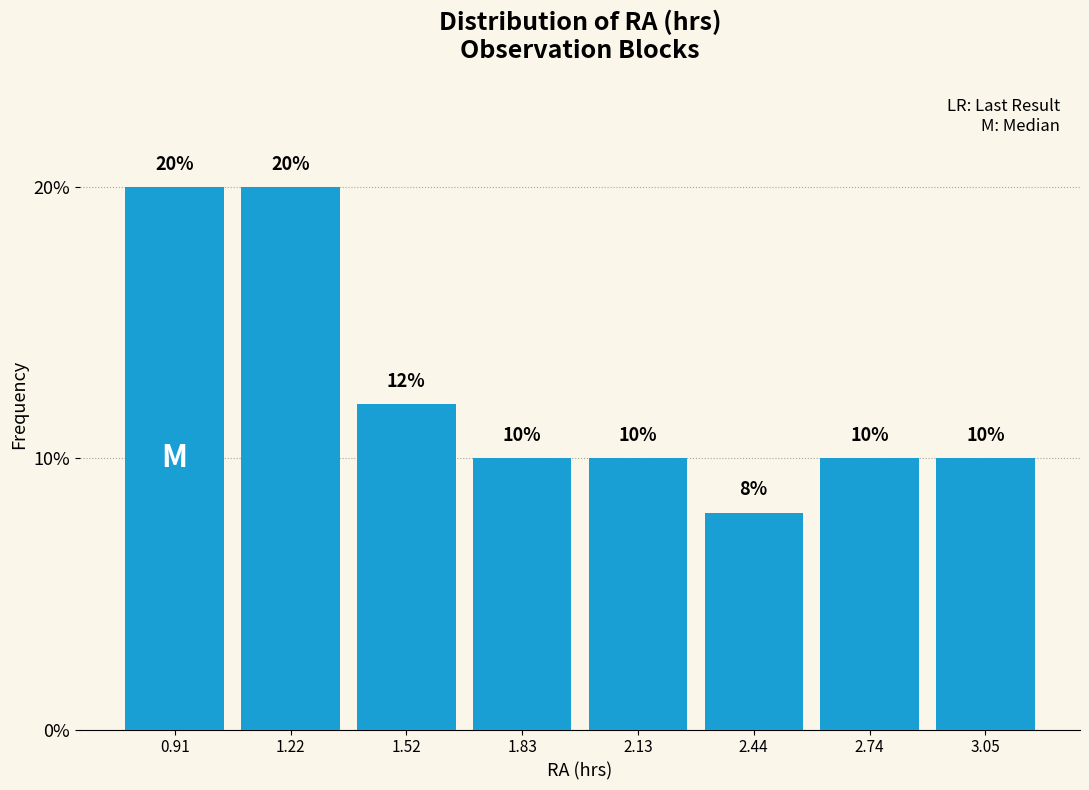

Reading left to right, transcribe this chart: for each bar, give the range it covers on the x-axis and its height. The bar edges are not printed on the chart, so give them approximately, as read against the axis.

0.75 to 1.05: 20
1.05 to 1.35: 20
1.35 to 1.65: 12
1.65 to 2.00: 10
2.00 to 2.30: 10
2.30 to 2.60: 8
2.60 to 2.90: 10
2.90 to 3.20: 10